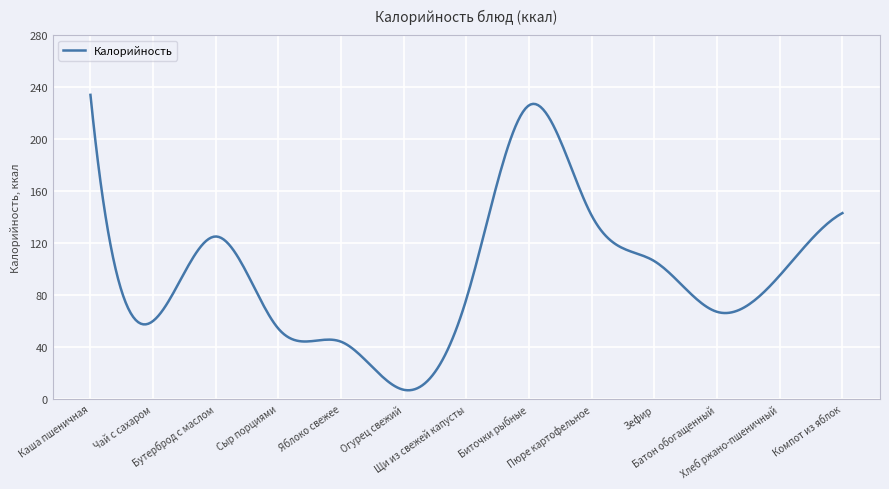

What is the minimum value shown in the chart?

6.6